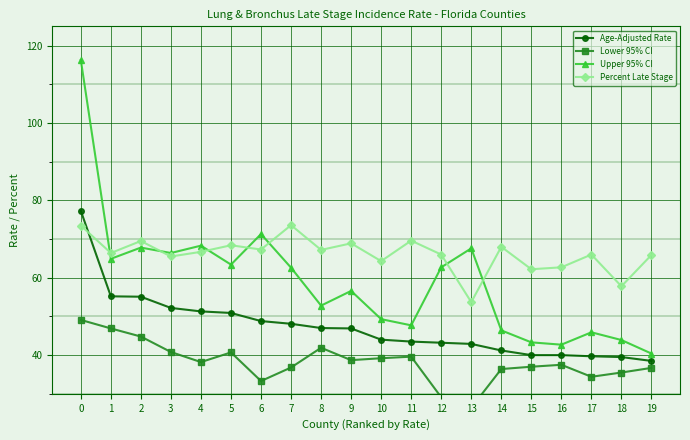

Which series has the largest total across all categories?

Percent Late Stage